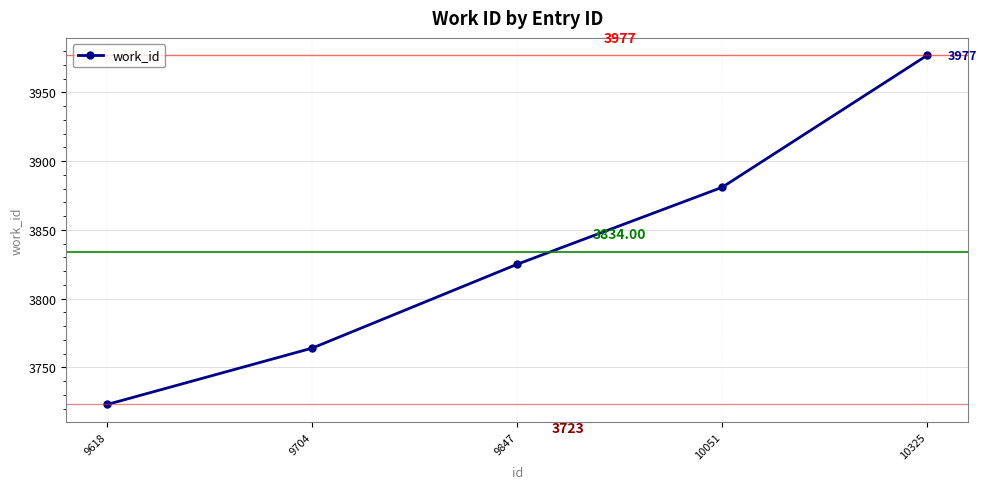

What is the difference between the second highest and second lowest values?

117